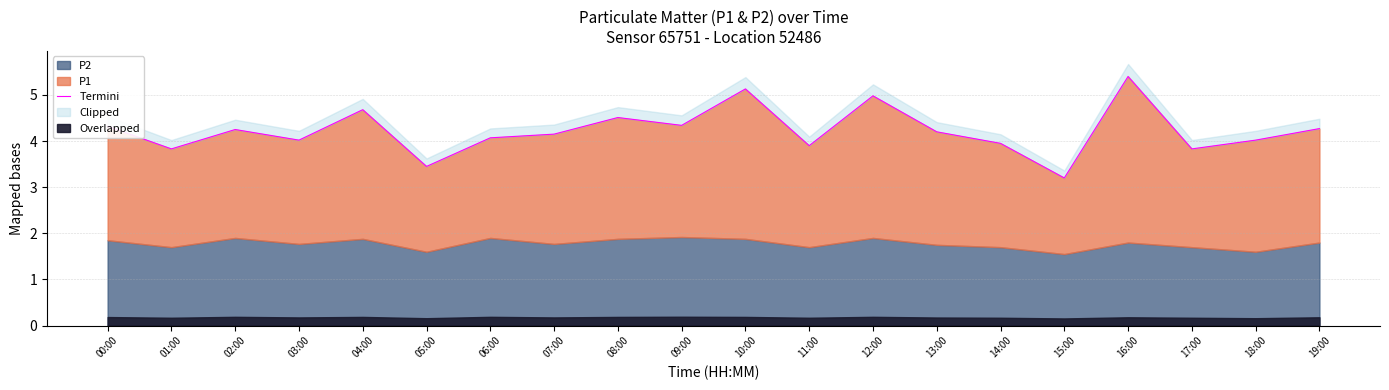

Which category has the highest value across all series?

16:00